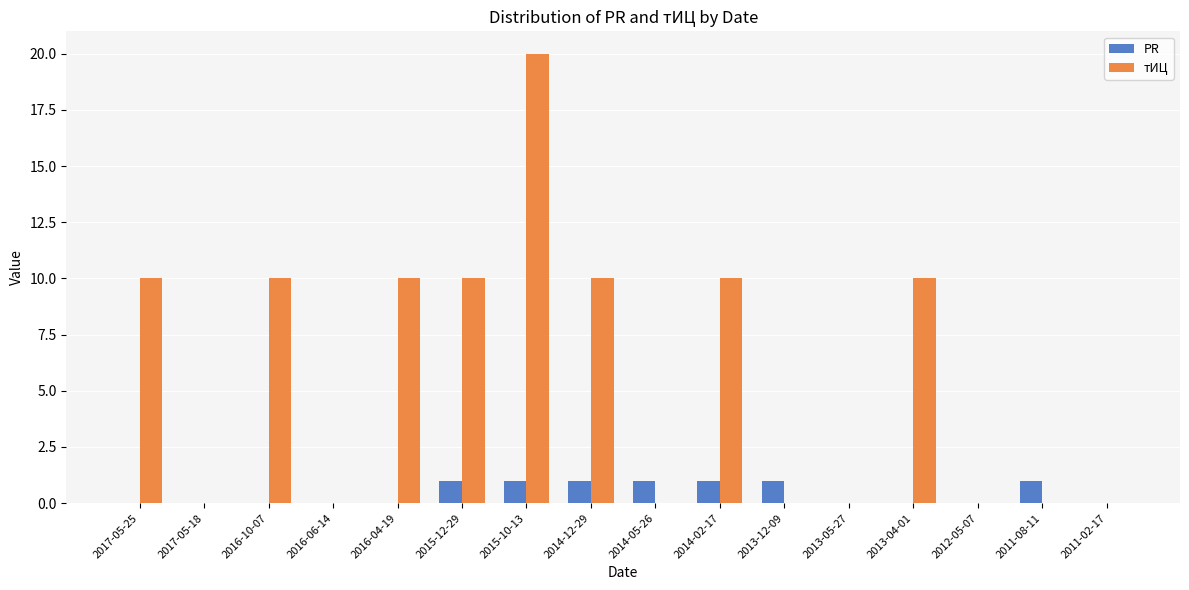

What is the sum of the тИЦ values at 2011-02-17 and 2015-12-29?

10